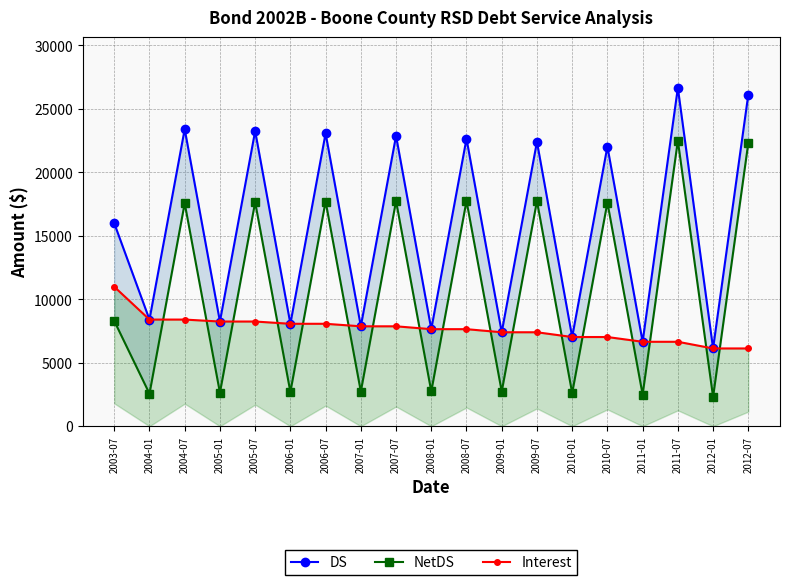

What position from the right is 2011-07?

3